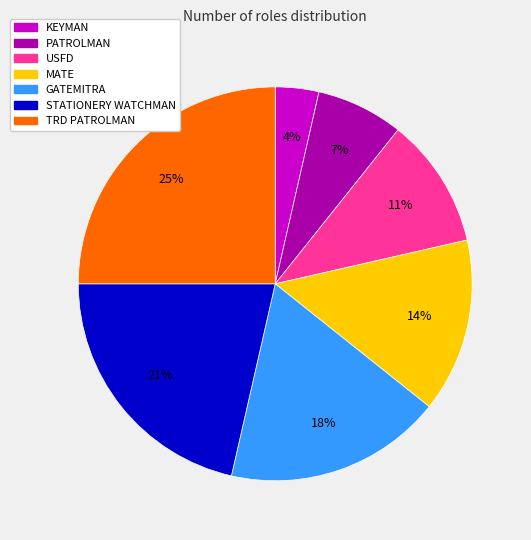

Does any single category account for the majority?

No